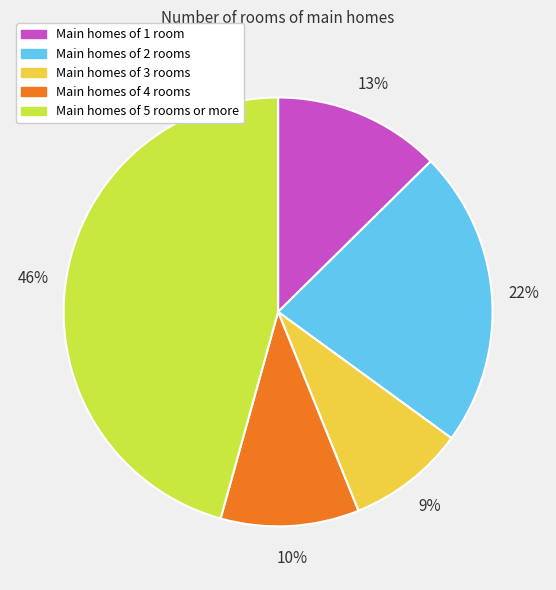

Is there a majority slice in this chart?

No